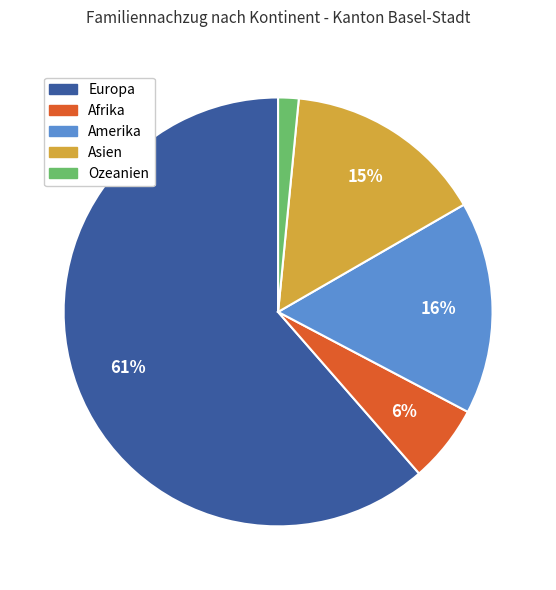

Do Europa and Ozeanien together represent more than half of the pie?

Yes